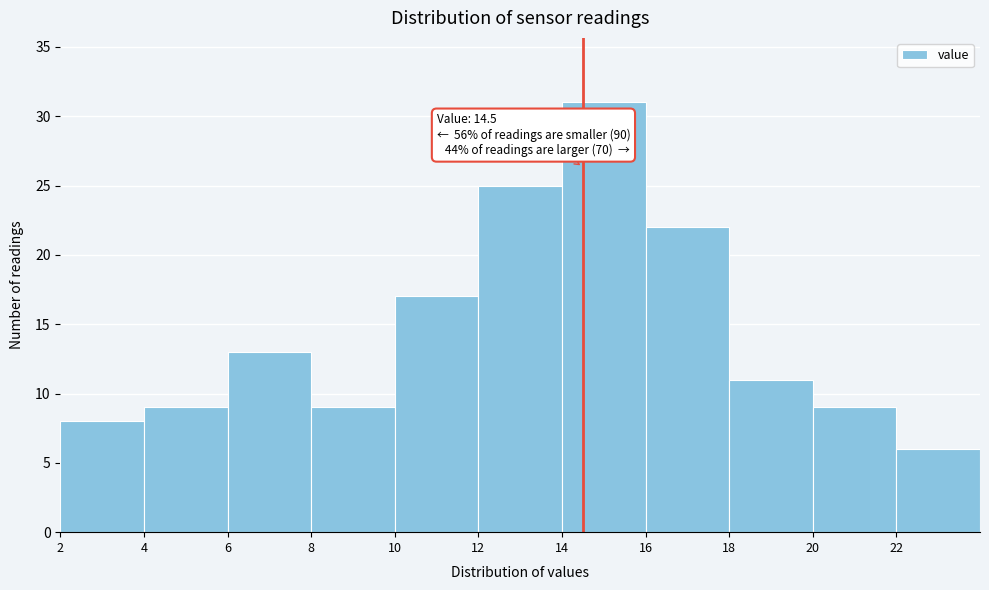

Which range on the x-axis has the tallest bar?

14 to 16